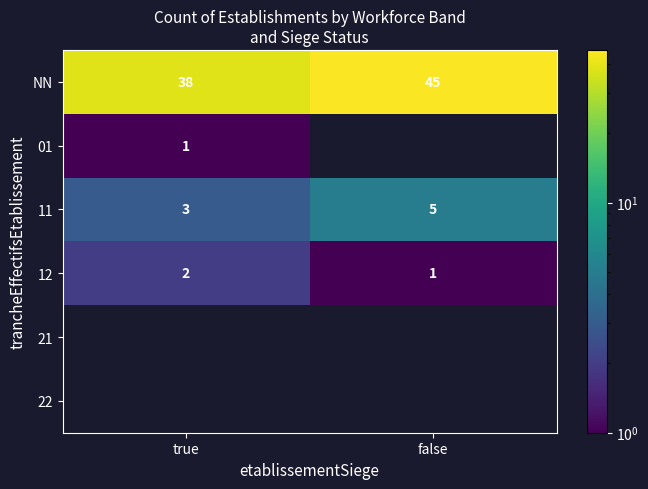

List the labels in order of 11 value, smallest first.

true, false